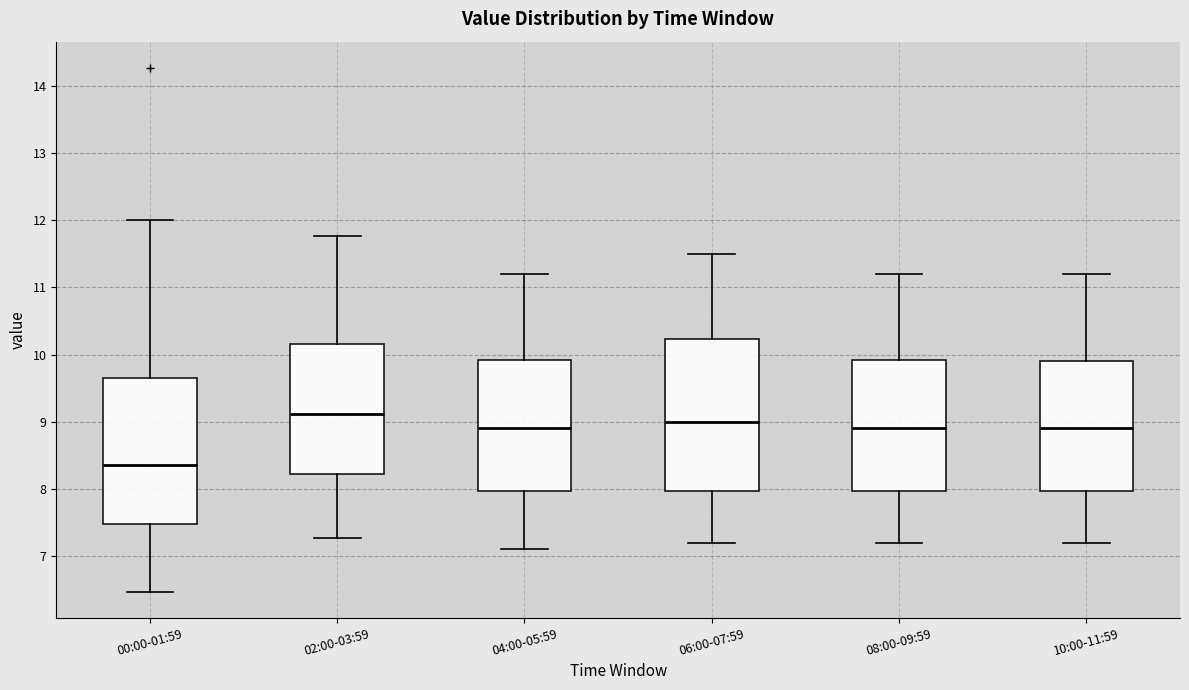

Where does the lower whisker of the box for 04:00-05:59 end on the y-axis? The values are not printed on the chart, so give them approximately, as read against the axis.

7.1